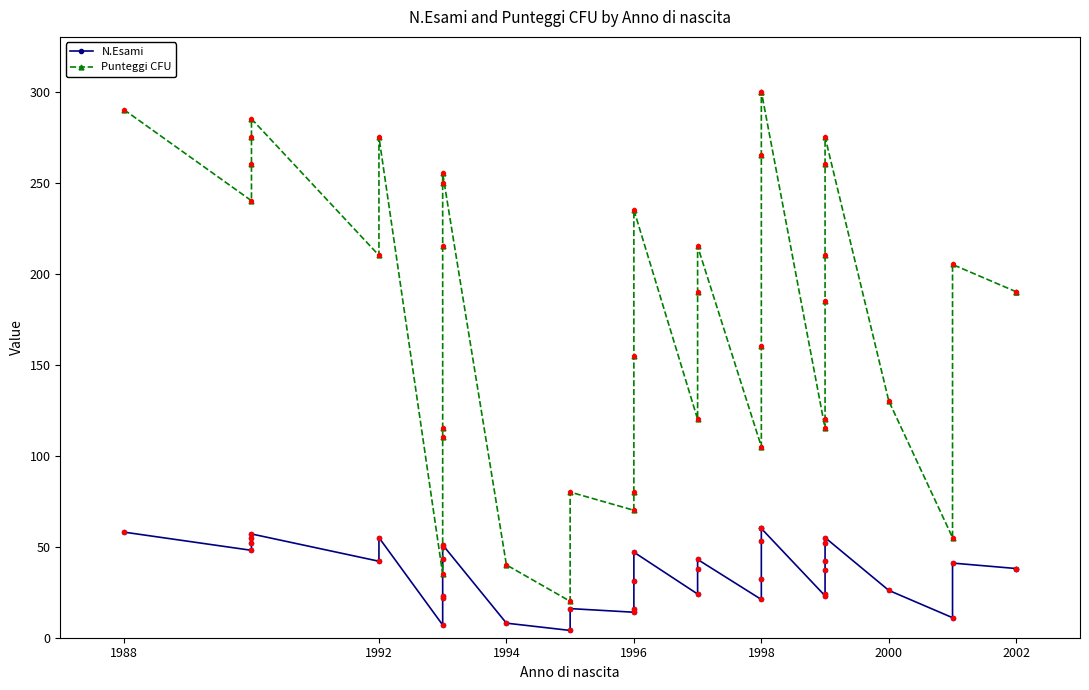

Which series has the largest Y range (max minus min)?

Punteggi CFU